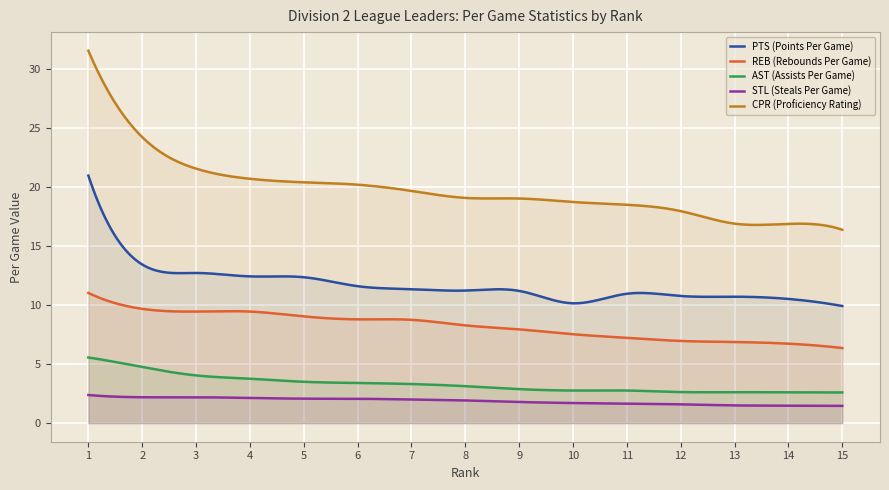

Which has a higher value, 14 or 6?

6